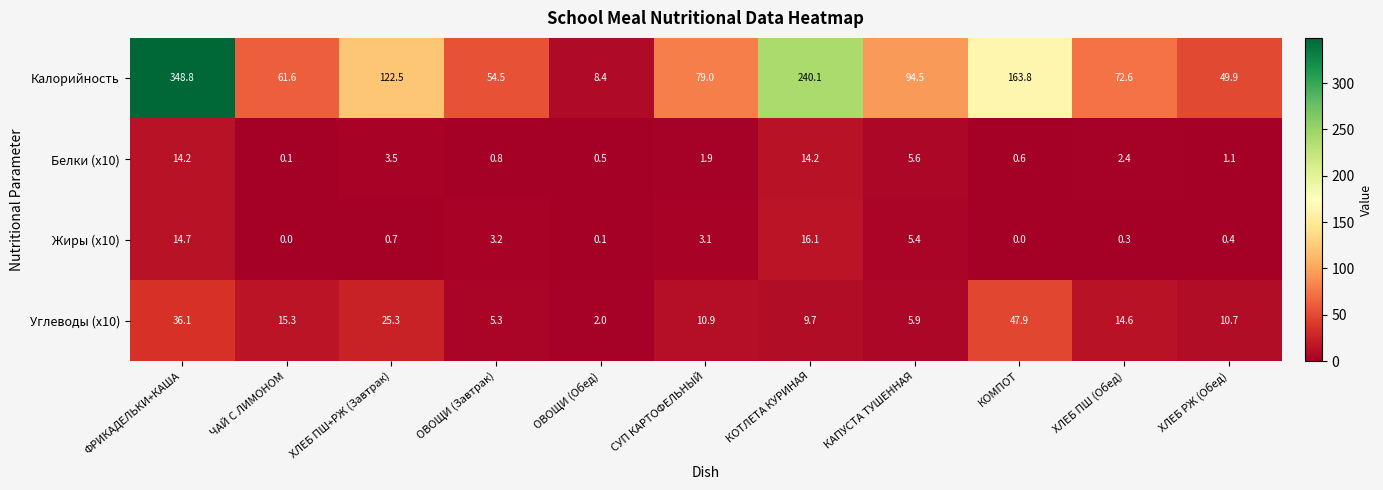

What is the total value across all series at КОМПОТ?

212.3